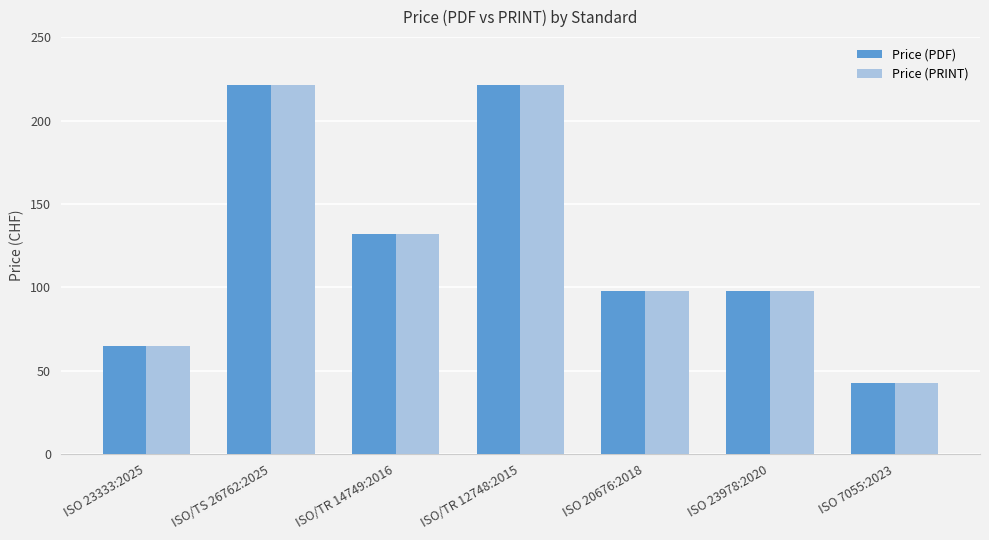

At which label does Price (PDF) first exceed 98?

ISO/TS 26762:2025